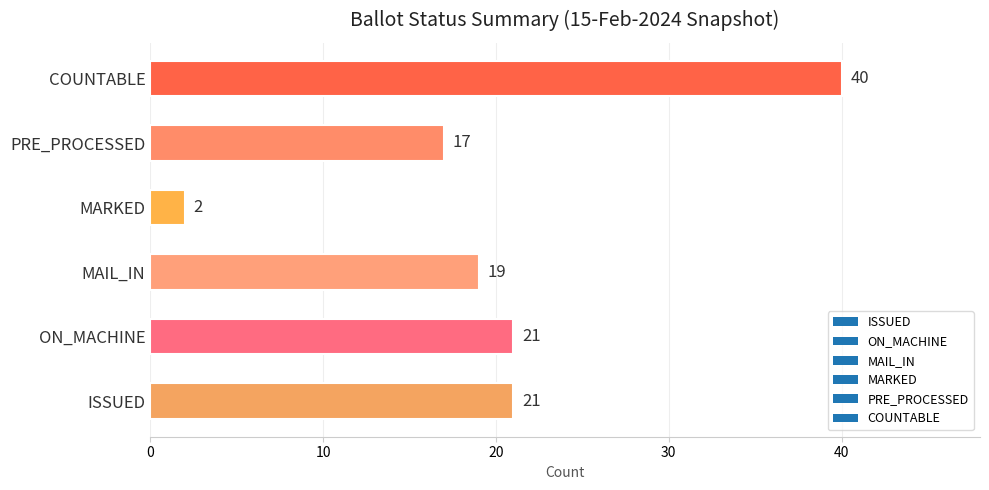

The chart shows a value of 7 at MAIL_IN. True or false?

False